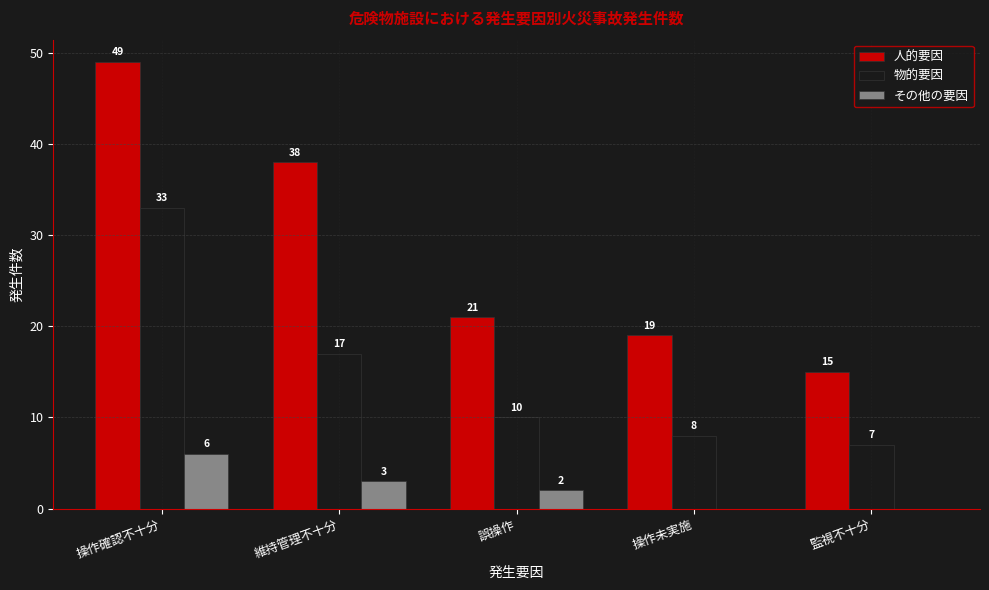

The value of 物的要因 at 操作確認不十分 is 33. True or false?

True